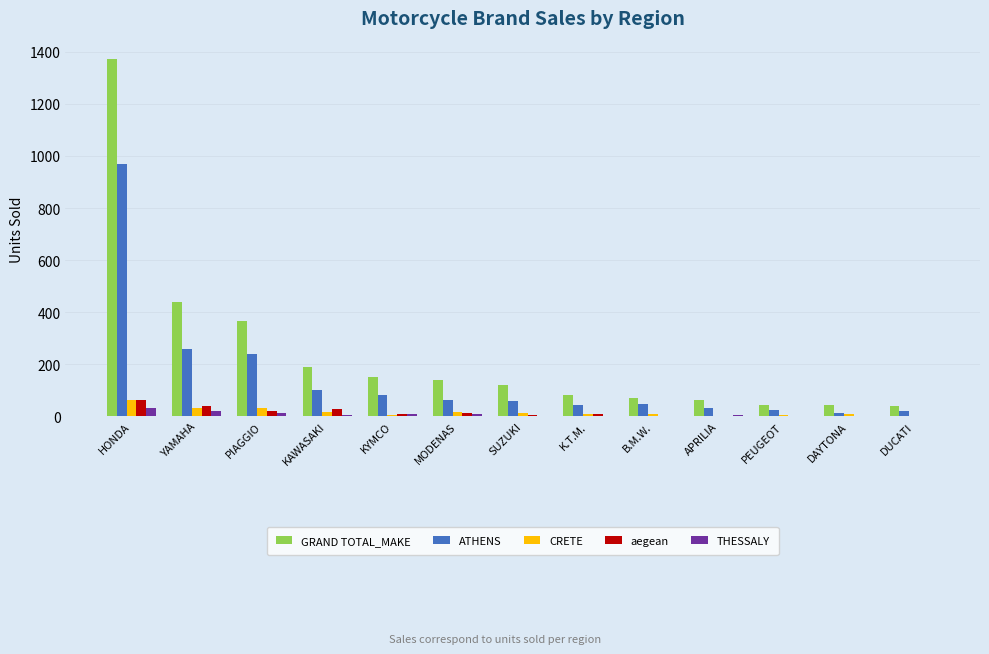

True or false: aegean has a value of 7 at K.T.M..

True